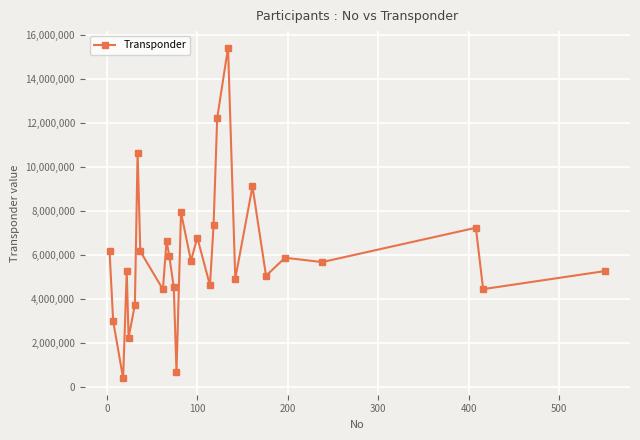

What is the greatest value displayed?

15431648